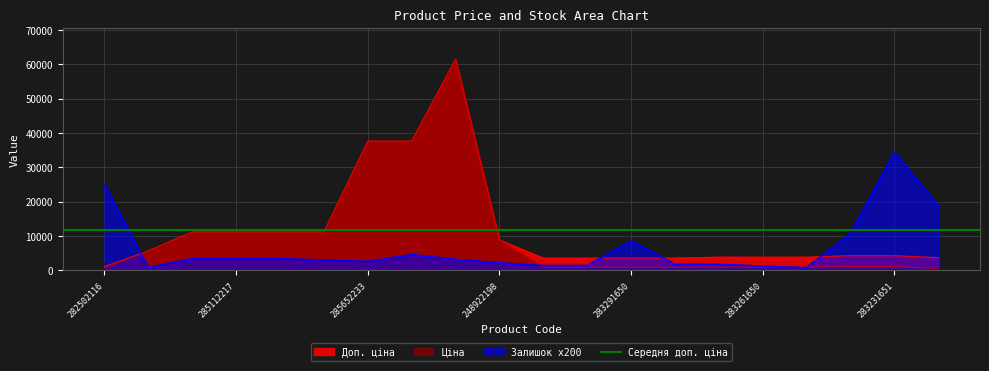

At which label does Ціна reach its minimum?

281731856